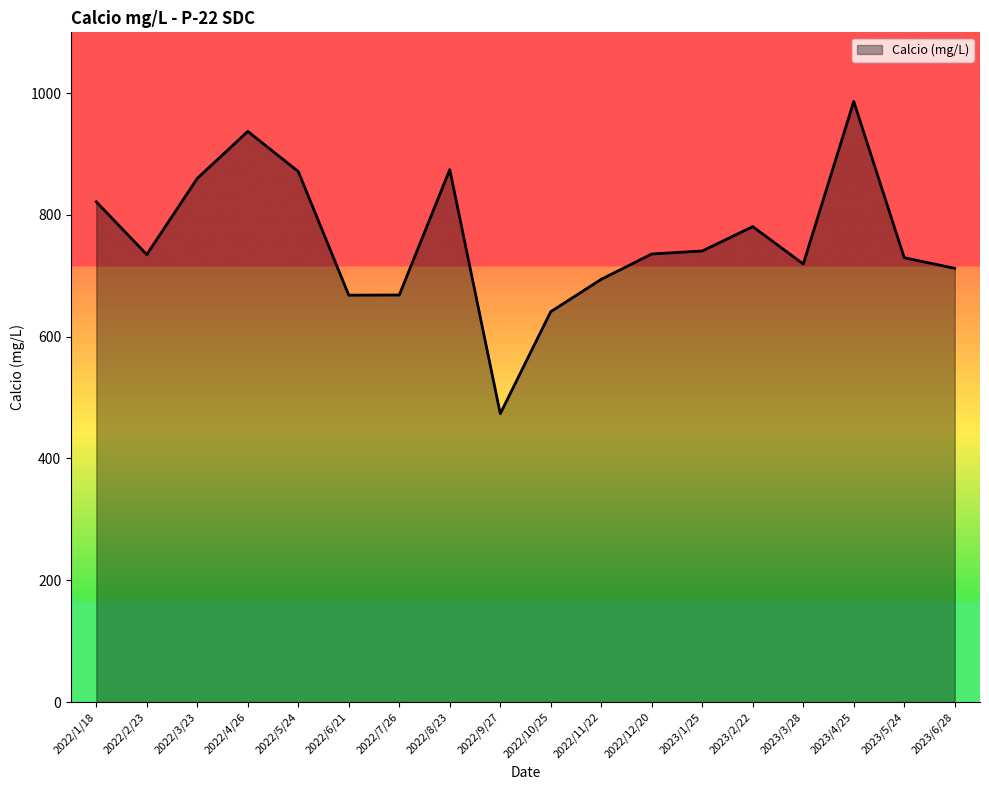

Which has a higher value, 2022/7/26 or 2023/4/25?

2023/4/25